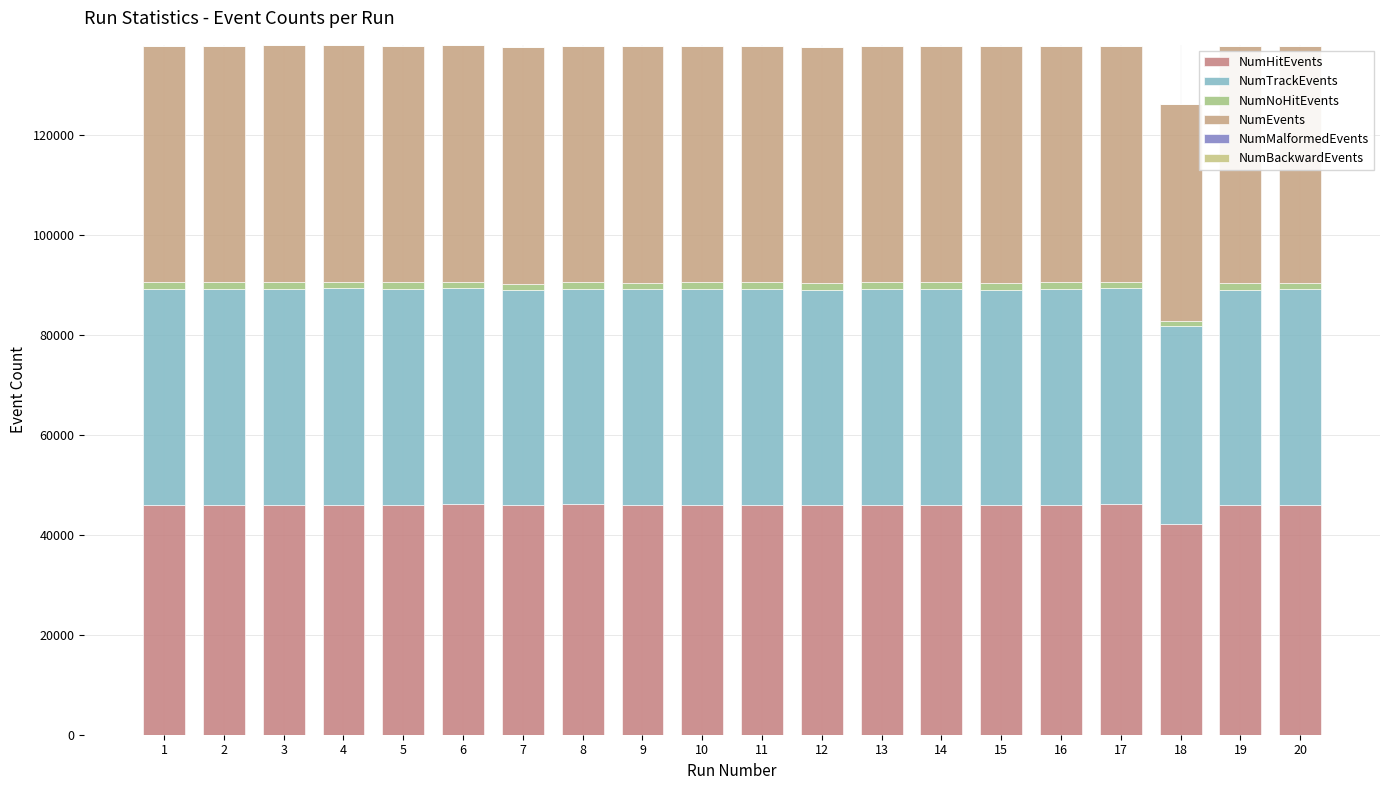

Are the bars horizontal?

No